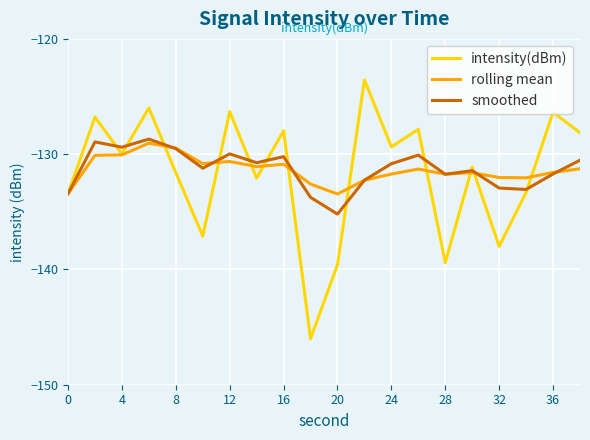

How many values in the intensity(dBm) series are below -129?

12